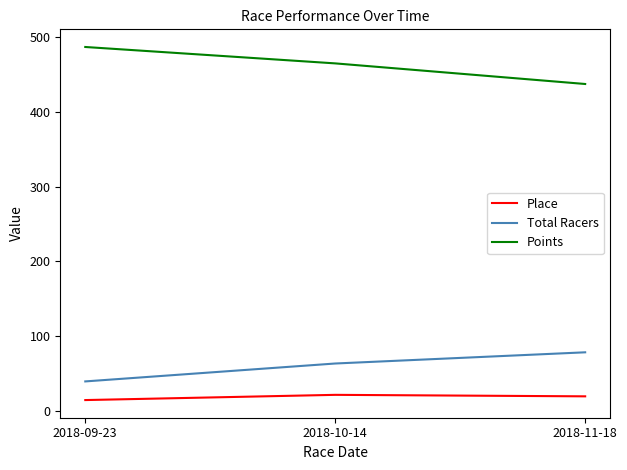

What is the lowest value of the Points series?

437.6